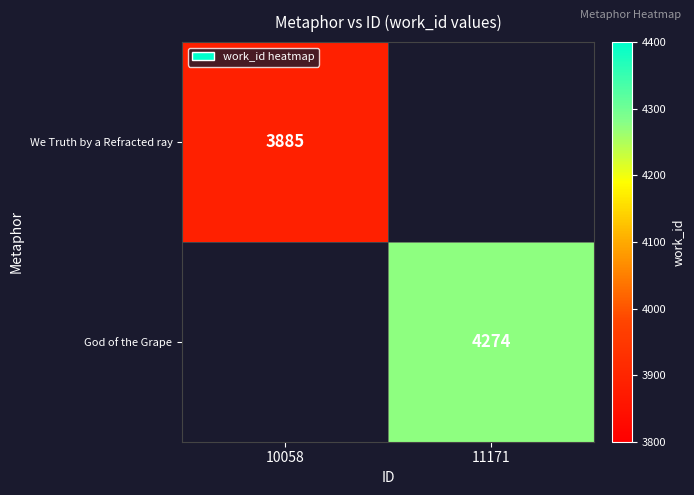

The God of the Grape series shows 7222 at 11171. True or false?

False